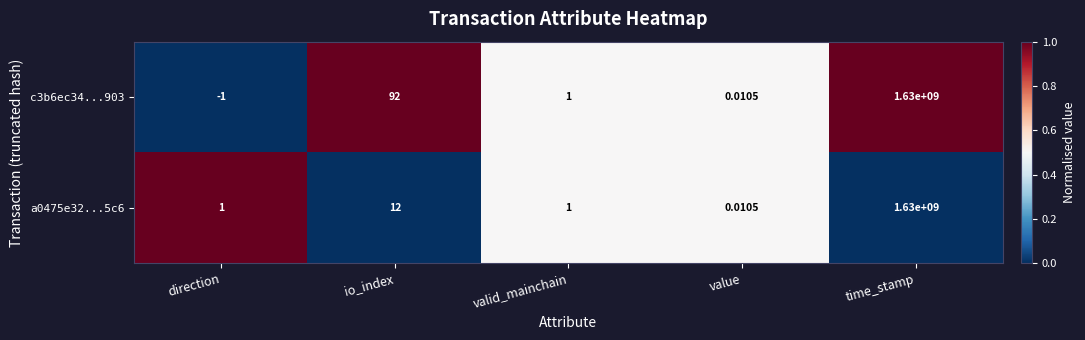

Which label corresponds to the largest value in the chart?

time_stamp